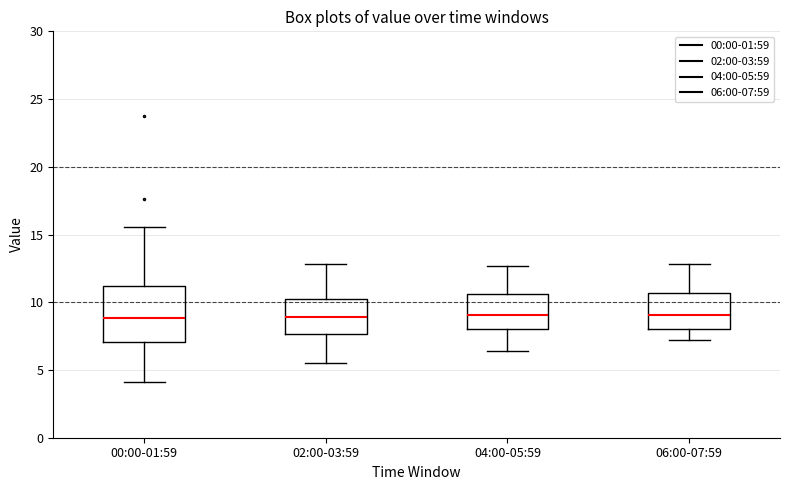

Comparing the boxes themselves (not the whiskers), which one is the tallest?

00:00-01:59